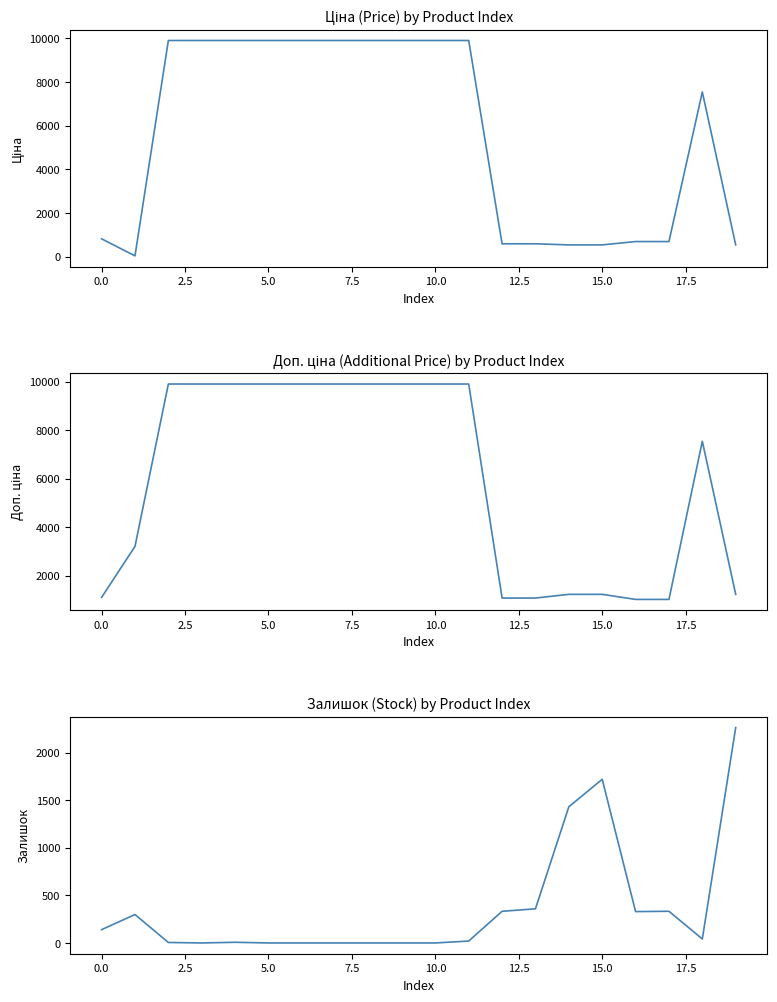

Reading left to right, list all the values displayed in this chart.

Ціна: 813.0	32.0	9908.5	9908.5	9908.5	9908.5	9908.5	9908.5	9908.5	9908.5	9908.5	9908.5	586.0	586.0	535.4	535.4	689.1	689.1	7545.9	535.4
Доп. ціна: 1101.8	3205.0	9908.5	9908.5	9908.5	9908.5	9908.5	9908.5	9908.5	9908.5	9908.5	9908.5	1074.5	1074.5	1227.2	1227.2	1017.8	1017.8	7545.9	1227.2
Залишок: 140.0	299.0	5.0	0.0	7.0	0.0	0.0	0.0	0.0	0.0	0.0	20.0	333.0	359.0	1432.0	1721.0	330.0	333.0	42.0	2265.0